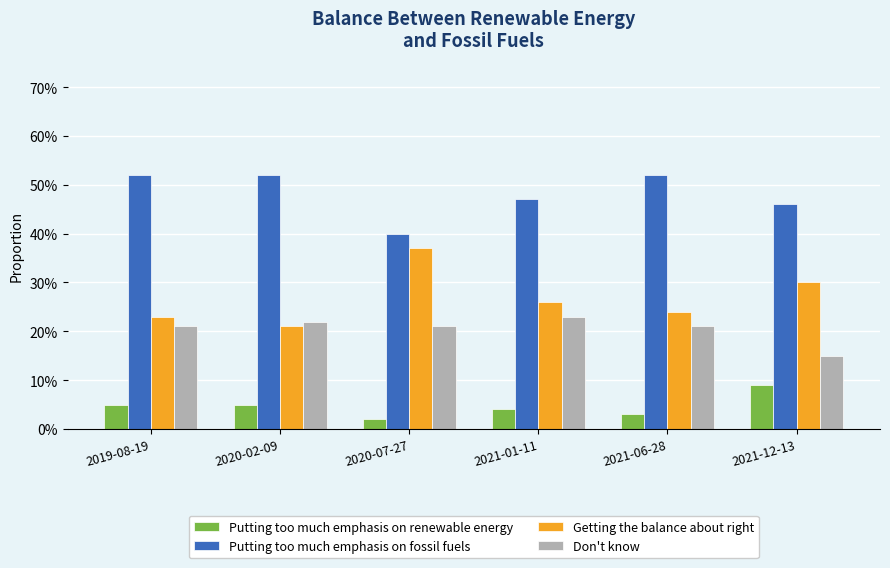

Where is Getting the balance about right nearest to the value 0?

2020-02-09